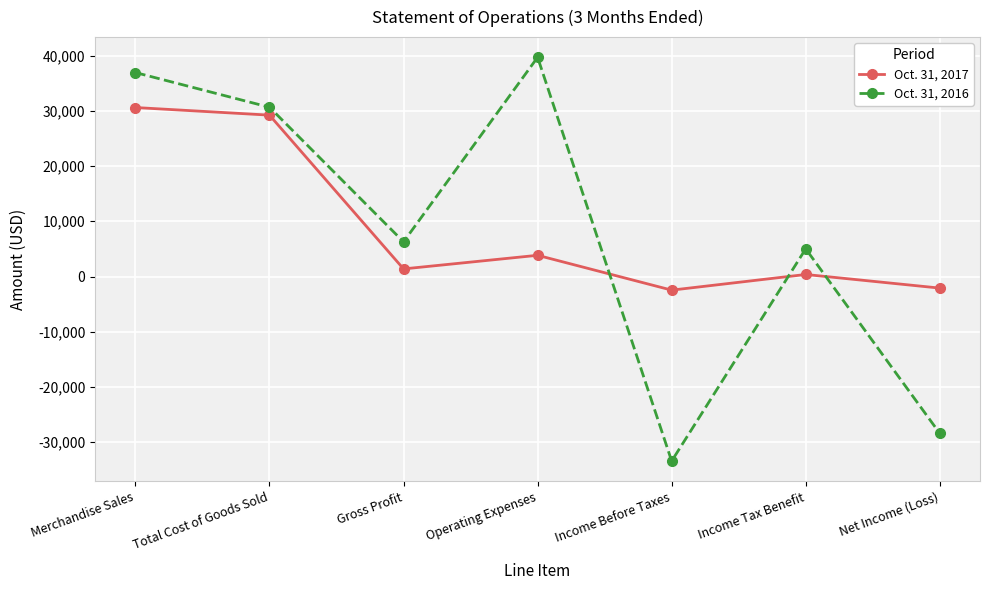

Reading left to right, list all the values displayed in this chart.

Oct. 31, 2017: Merchandise Sales=30599	Total Cost of Goods Sold=29220	Gross Profit=1379	Operating Expenses=3843	Income Before Taxes=-2464	Income Tax Benefit=370	Net Income (Loss)=-2094
Oct. 31, 2016: Merchandise Sales=36932	Total Cost of Goods Sold=30651	Gross Profit=6281	Operating Expenses=39694	Income Before Taxes=-33413	Income Tax Benefit=5012	Net Income (Loss)=-28401